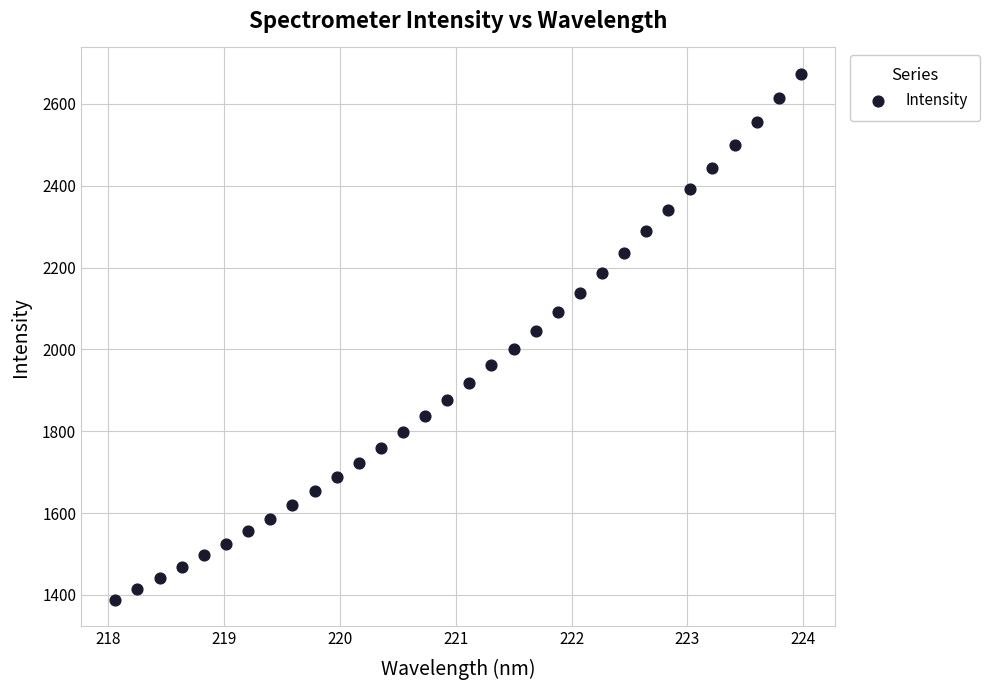

What is the range of Y values (max minus min)?

1285.3